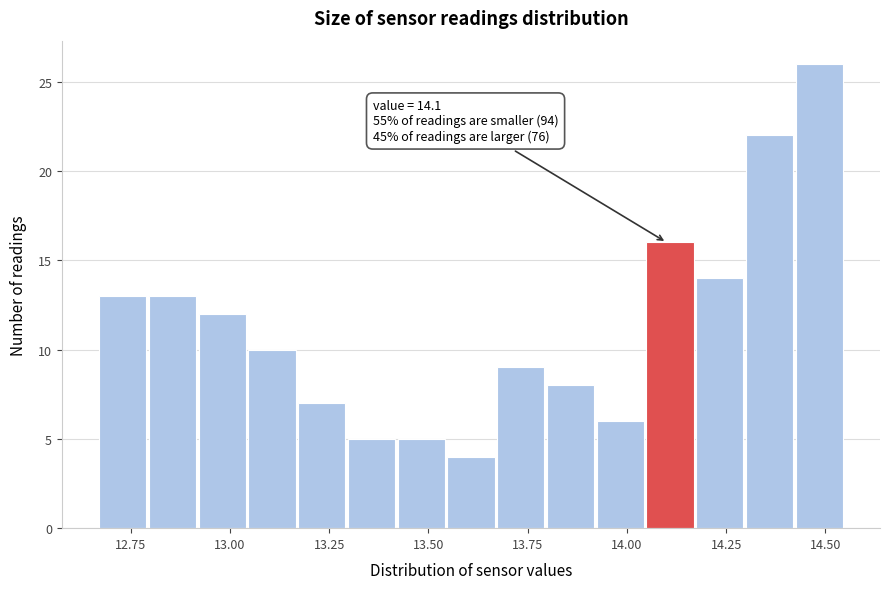

Around what value on the x-axis is the tallest bar? Give the approximate position of its centre, as read against the axis.

14.50